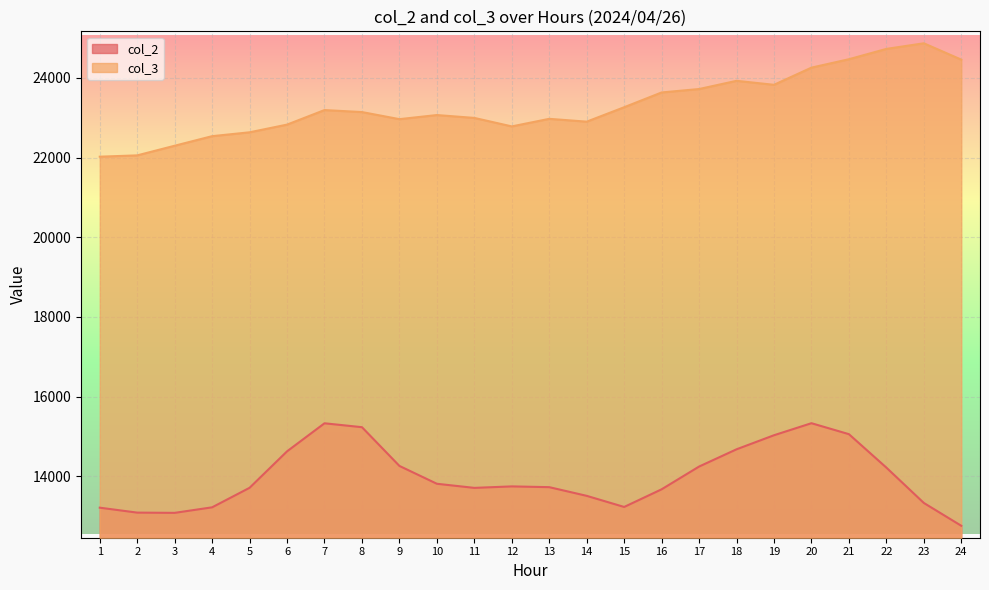

Which label corresponds to the smallest value in the chart?

24